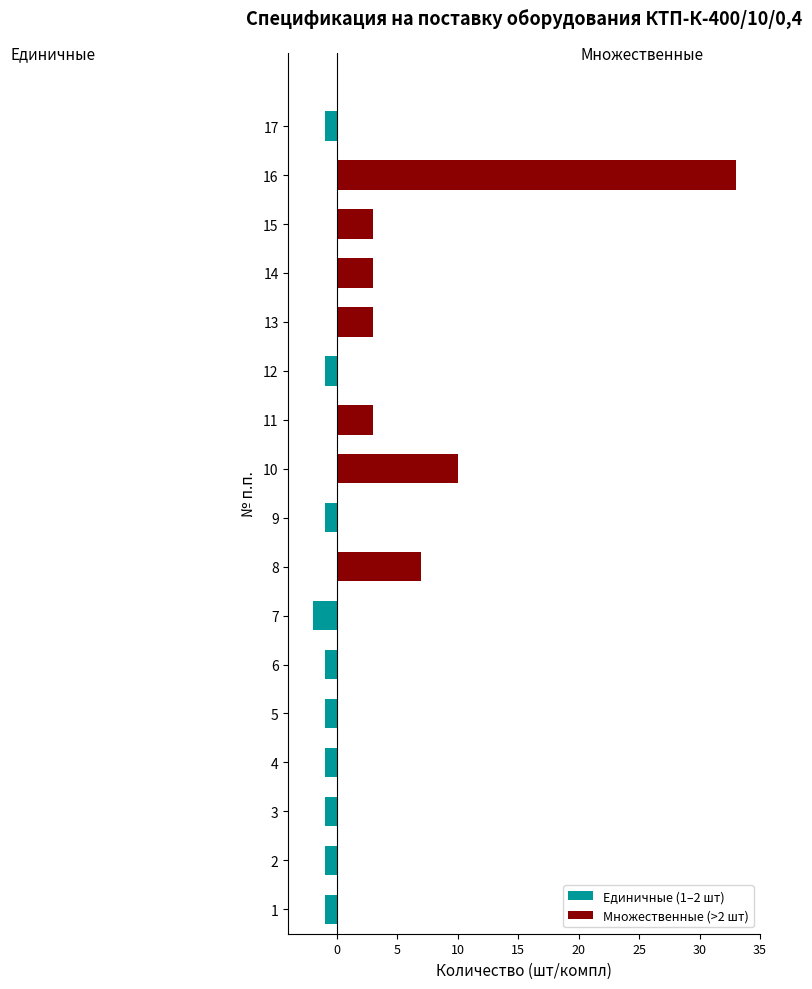

Is it true that Множественные (>2 шт) equals 3 at 11?

True